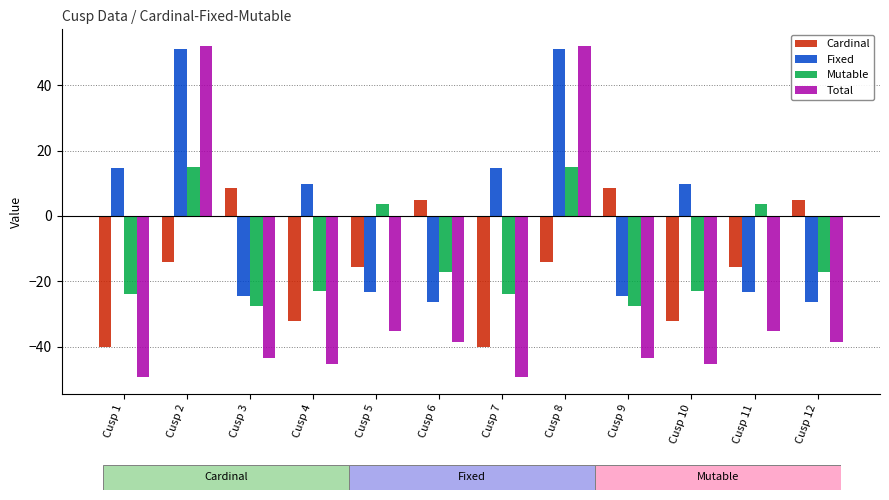

Which series has the widest spread of values?

Total